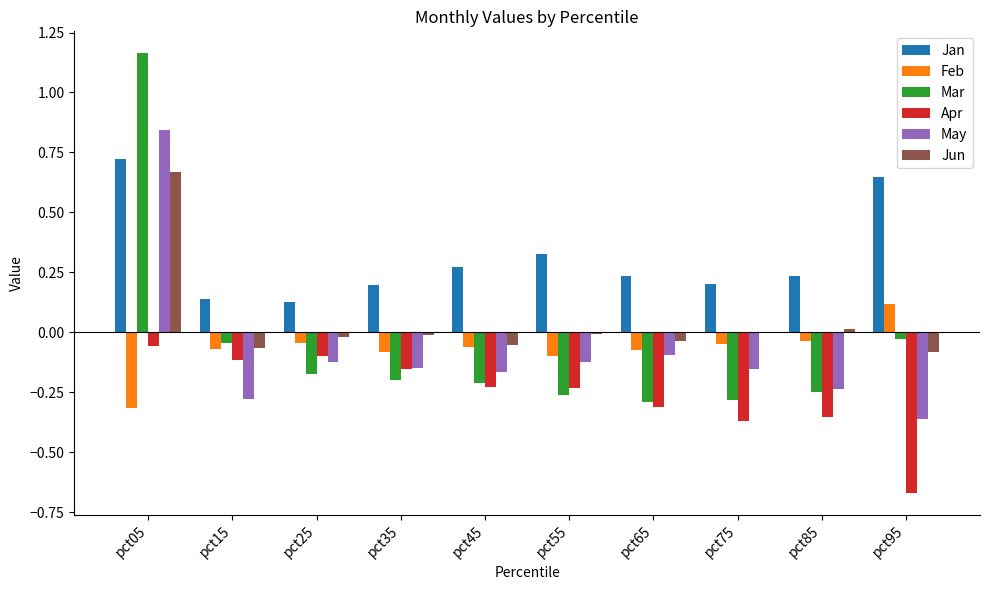

Between pct05 and pct75, which series saw the biggest shift?

Mar